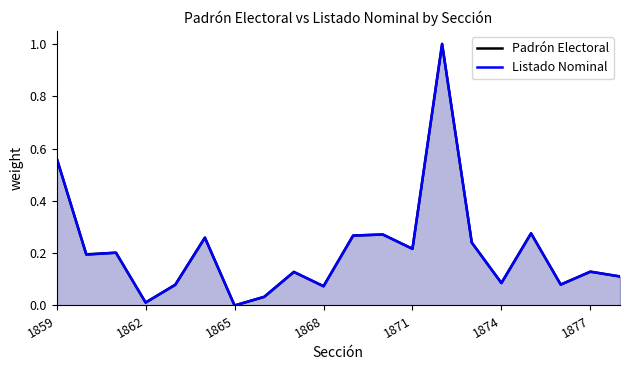

What is the greatest value displayed?

1.0